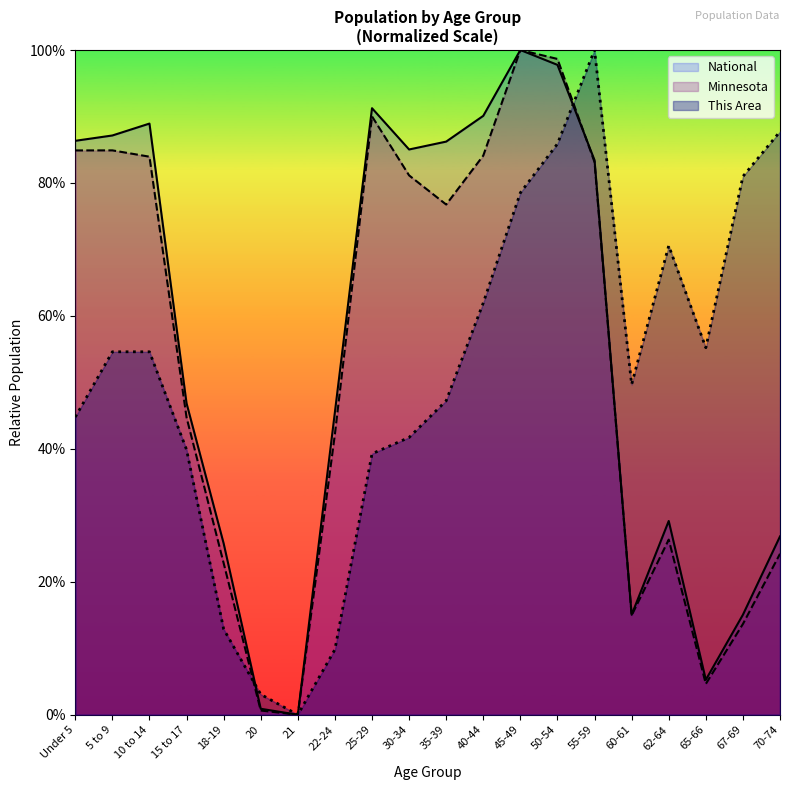

True or false: Minnesota and National intersect in this chart.

True